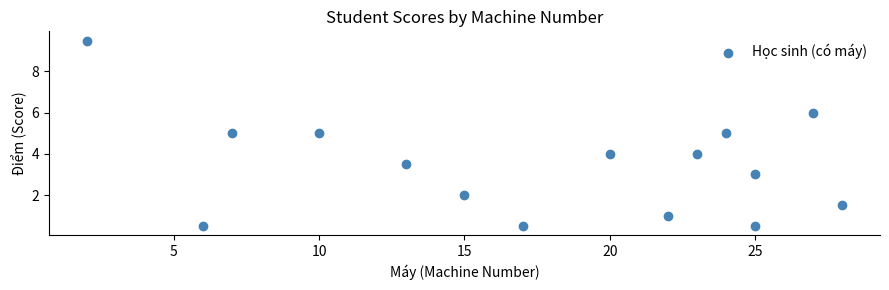

What is the range of Y values (max minus min)?

9.0